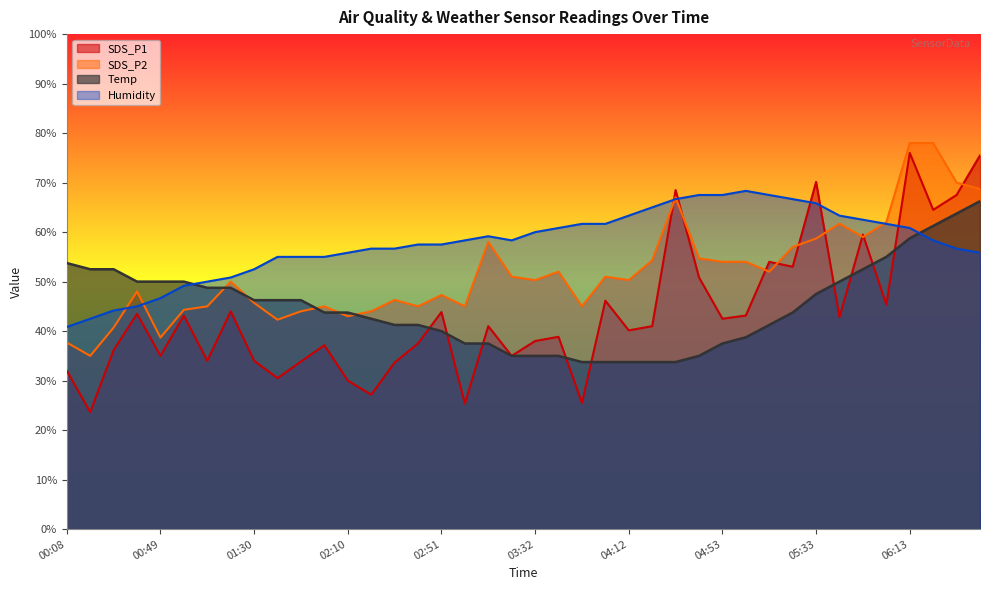

Where does the SDS_P1 series first go above 41?

00:38